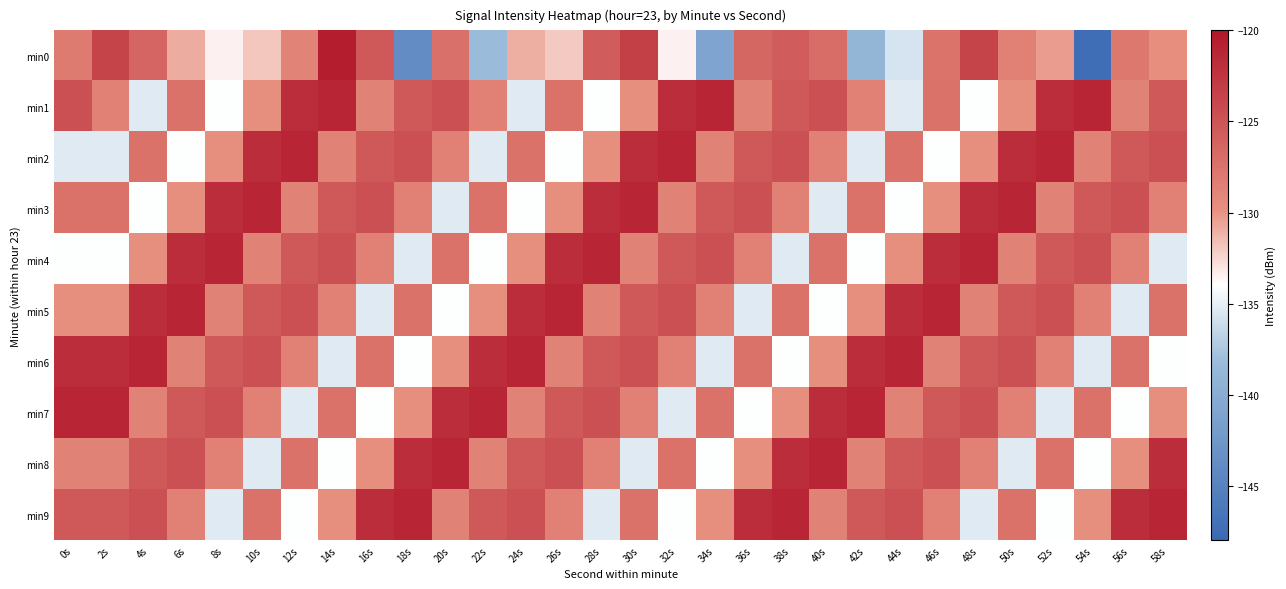

Reading left to right, transcribe all the data shown in this chart.

min0: 0s=-128.2	2s=-123.7	4s=-126.4	6s=-130.9	8s=-133.5	10s=-131.9	12s=-128.9	14s=-120.5	16s=-125.3	18s=-143.8	20s=-127.3	22s=-138.2	24s=-131.0	26s=-132.0	28s=-125.6	30s=-123.3	32s=-133.5	34s=-141.0	36s=-126.6	38s=-125.6	40s=-126.9	42s=-139.0	44s=-135.7	46s=-127.5	48s=-123.6	50s=-128.6	52s=-130.4	54s=-147.4	56s=-127.9	58s=-129.6
min1: 0s=-124.6	2s=-128.6	4s=-135.3	6s=-127.3	8s=-134.0	10s=-129.8	12s=-121.8	14s=-121.3	16s=-128.7	18s=-125.5	20s=-124.6	22s=-128.6	24s=-135.3	26s=-127.3	28s=-134.0	30s=-129.8	32s=-121.8	34s=-121.3	36s=-128.7	38s=-125.5	40s=-124.6	42s=-128.6	44s=-135.3	46s=-127.3	48s=-134.0	50s=-129.8	52s=-121.8	54s=-121.3	56s=-128.7	58s=-125.5
min2: 0s=-135.3	2s=-135.3	4s=-127.3	6s=-134.0	8s=-129.8	10s=-121.8	12s=-121.3	14s=-128.7	16s=-125.5	18s=-124.6	20s=-128.6	22s=-135.3	24s=-127.3	26s=-134.0	28s=-129.8	30s=-121.8	32s=-121.3	34s=-128.7	36s=-125.5	38s=-124.6	40s=-128.6	42s=-135.3	44s=-127.3	46s=-134.0	48s=-129.8	50s=-121.8	52s=-121.3	54s=-128.7	56s=-125.5	58s=-124.6
min3: 0s=-127.3	2s=-127.3	4s=-134.0	6s=-129.8	8s=-121.8	10s=-121.3	12s=-128.7	14s=-125.5	16s=-124.6	18s=-128.6	20s=-135.3	22s=-127.3	24s=-134.0	26s=-129.8	28s=-121.8	30s=-121.3	32s=-128.7	34s=-125.5	36s=-124.6	38s=-128.6	40s=-135.3	42s=-127.3	44s=-134.0	46s=-129.8	48s=-121.8	50s=-121.3	52s=-128.7	54s=-125.5	56s=-124.6	58s=-128.6
min4: 0s=-134.0	2s=-134.0	4s=-129.8	6s=-121.8	8s=-121.3	10s=-128.7	12s=-125.5	14s=-124.6	16s=-128.6	18s=-135.3	20s=-127.3	22s=-134.0	24s=-129.8	26s=-121.8	28s=-121.3	30s=-128.7	32s=-125.5	34s=-124.6	36s=-128.6	38s=-135.3	40s=-127.3	42s=-134.0	44s=-129.8	46s=-121.8	48s=-121.3	50s=-128.7	52s=-125.5	54s=-124.6	56s=-128.6	58s=-135.3
min5: 0s=-129.8	2s=-129.8	4s=-121.8	6s=-121.3	8s=-128.7	10s=-125.5	12s=-124.6	14s=-128.6	16s=-135.3	18s=-127.3	20s=-134.0	22s=-129.8	24s=-121.8	26s=-121.3	28s=-128.7	30s=-125.5	32s=-124.6	34s=-128.6	36s=-135.3	38s=-127.3	40s=-134.0	42s=-129.8	44s=-121.8	46s=-121.3	48s=-128.7	50s=-125.5	52s=-124.6	54s=-128.6	56s=-135.3	58s=-127.3
min6: 0s=-121.8	2s=-121.8	4s=-121.3	6s=-128.7	8s=-125.5	10s=-124.6	12s=-128.6	14s=-135.3	16s=-127.3	18s=-134.0	20s=-129.8	22s=-121.8	24s=-121.3	26s=-128.7	28s=-125.5	30s=-124.6	32s=-128.6	34s=-135.3	36s=-127.3	38s=-134.0	40s=-129.8	42s=-121.8	44s=-121.3	46s=-128.7	48s=-125.5	50s=-124.6	52s=-128.6	54s=-135.3	56s=-127.3	58s=-134.0
min7: 0s=-121.3	2s=-121.3	4s=-128.7	6s=-125.5	8s=-124.6	10s=-128.6	12s=-135.3	14s=-127.3	16s=-134.0	18s=-129.8	20s=-121.8	22s=-121.3	24s=-128.7	26s=-125.5	28s=-124.6	30s=-128.6	32s=-135.3	34s=-127.3	36s=-134.0	38s=-129.8	40s=-121.8	42s=-121.3	44s=-128.7	46s=-125.5	48s=-124.6	50s=-128.6	52s=-135.3	54s=-127.3	56s=-134.0	58s=-129.8
min8: 0s=-128.7	2s=-128.7	4s=-125.5	6s=-124.6	8s=-128.6	10s=-135.3	12s=-127.3	14s=-134.0	16s=-129.8	18s=-121.8	20s=-121.3	22s=-128.7	24s=-125.5	26s=-124.6	28s=-128.6	30s=-135.3	32s=-127.3	34s=-134.0	36s=-129.8	38s=-121.8	40s=-121.3	42s=-128.7	44s=-125.5	46s=-124.6	48s=-128.6	50s=-135.3	52s=-127.3	54s=-134.0	56s=-129.8	58s=-121.8
min9: 0s=-125.5	2s=-125.5	4s=-124.6	6s=-128.6	8s=-135.3	10s=-127.3	12s=-134.0	14s=-129.8	16s=-121.8	18s=-121.3	20s=-128.7	22s=-125.5	24s=-124.6	26s=-128.6	28s=-135.3	30s=-127.3	32s=-134.0	34s=-129.8	36s=-121.8	38s=-121.3	40s=-128.7	42s=-125.5	44s=-124.6	46s=-128.6	48s=-135.3	50s=-127.3	52s=-134.0	54s=-129.8	56s=-121.8	58s=-121.3